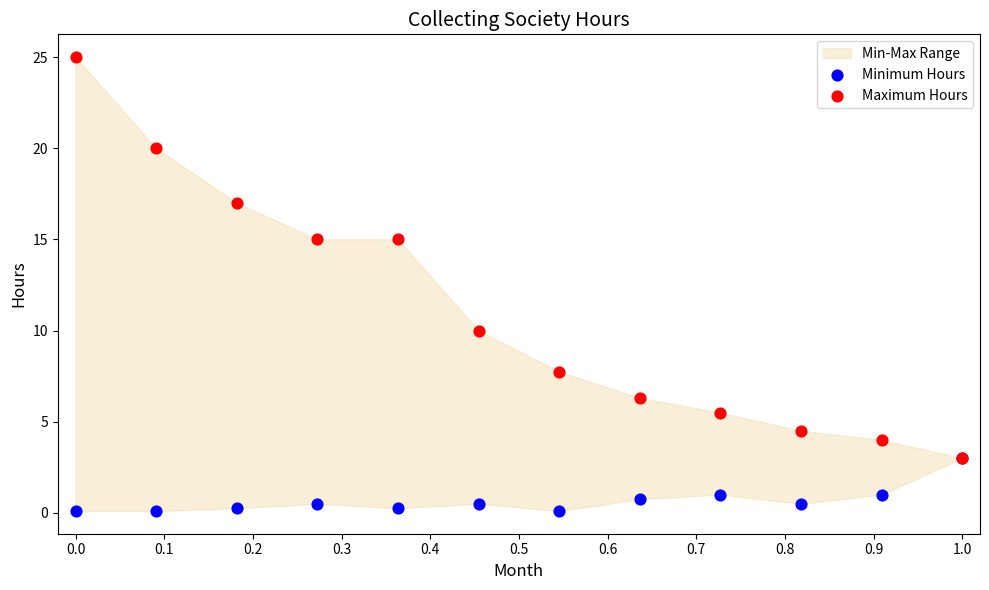

Across all series, what Y value is closest to 12?

10.0